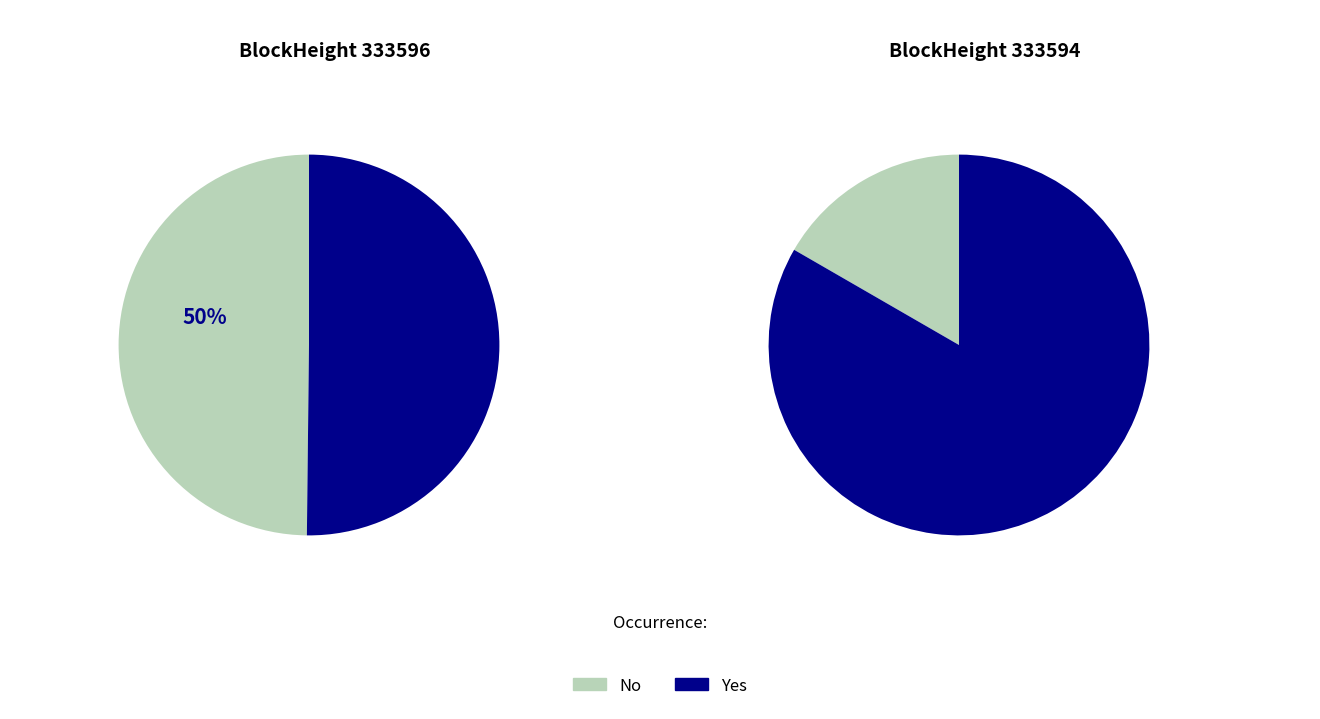

Rank the series by their maximum value, from lowest to highest.

333596, 333594